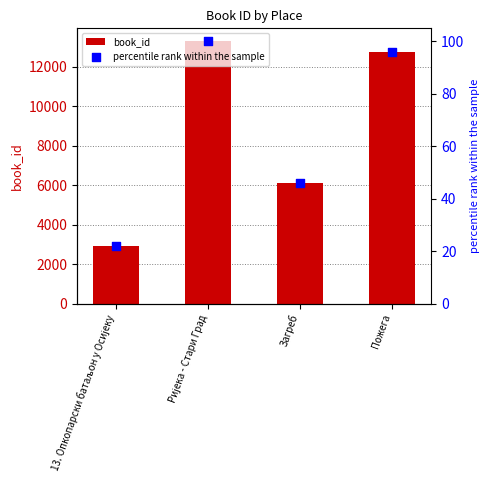

Which series reaches the maximum Y coordinate?

book_id